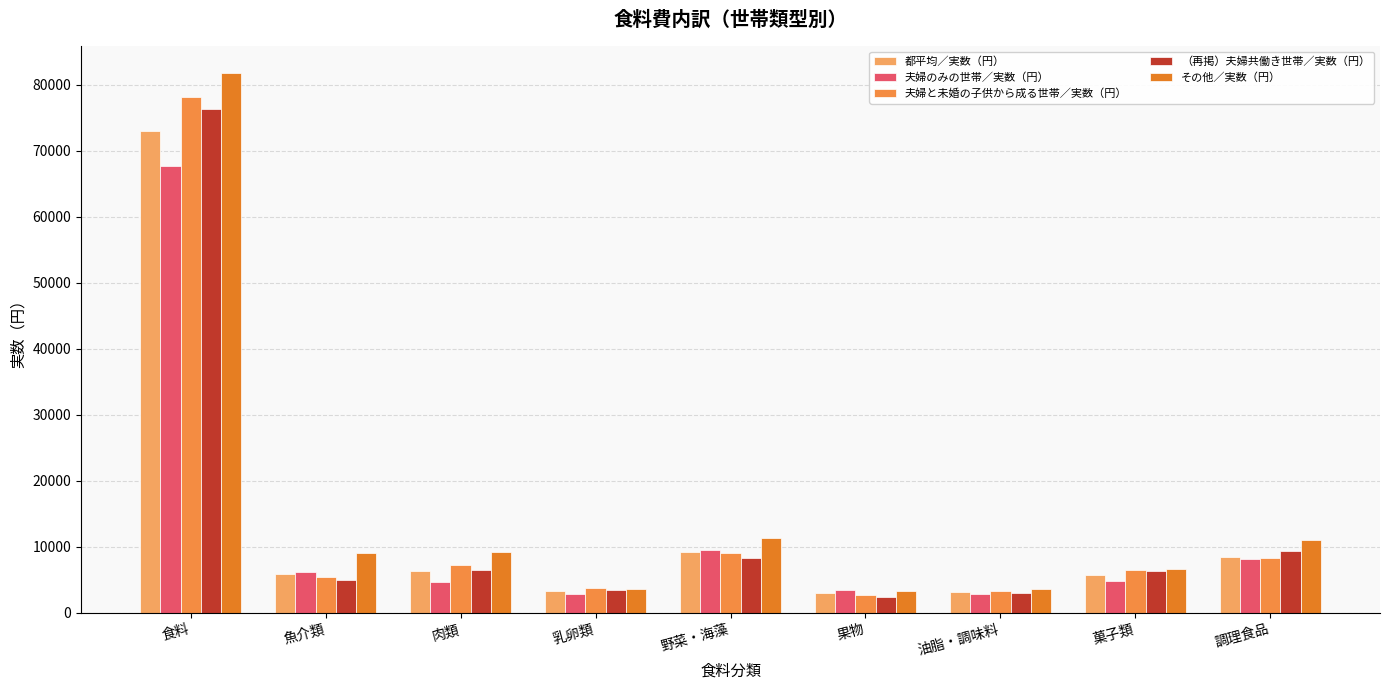

What are all the series names shown in the legend?

都平均／実数（円）, 夫婦のみの世帯／実数（円）, 夫婦と未婚の子供から成る世帯／実数（円）, （再掲）夫婦共働き世帯／実数（円）, その他／実数（円）